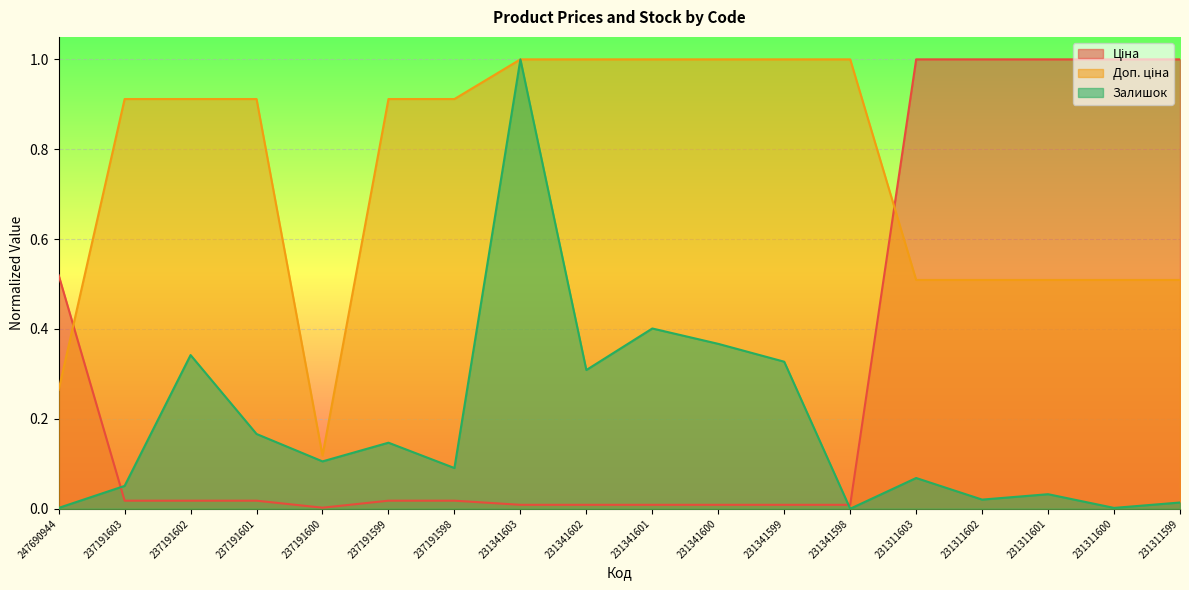

At which label is Залишок closest to 0?

231341598